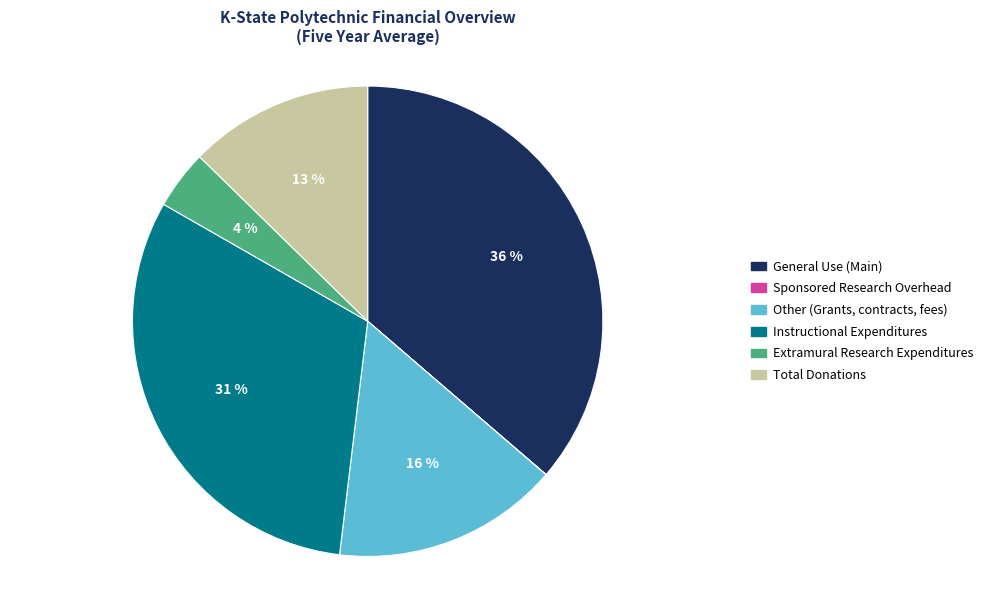

To the nearest percent, what is the average slice percentage?

17%